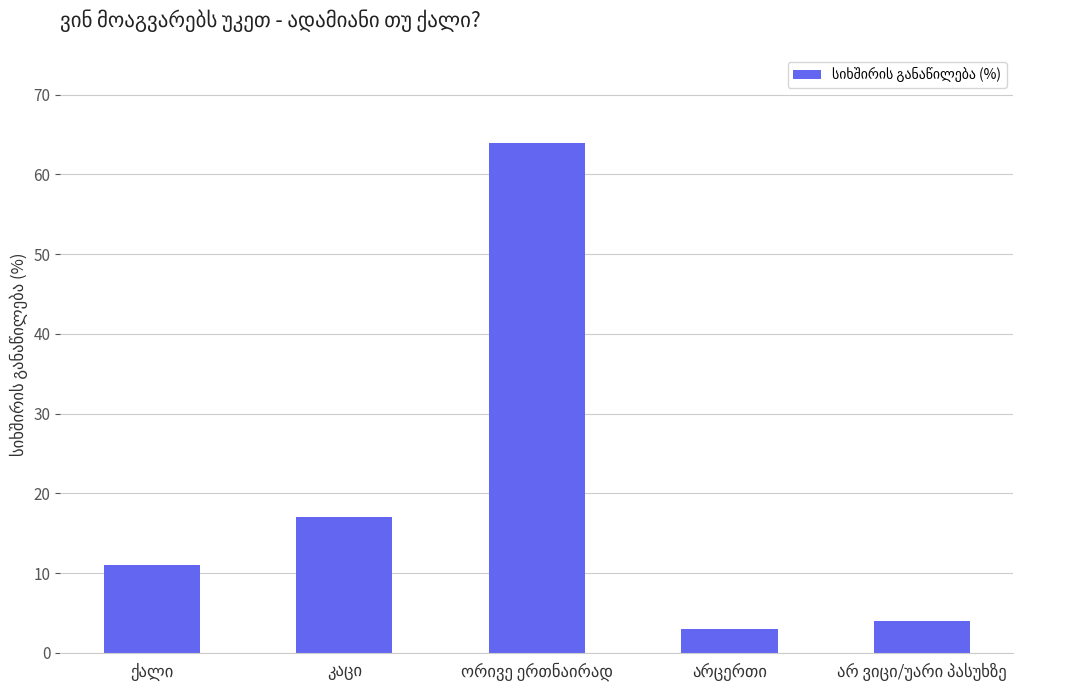

What is the average value?

20